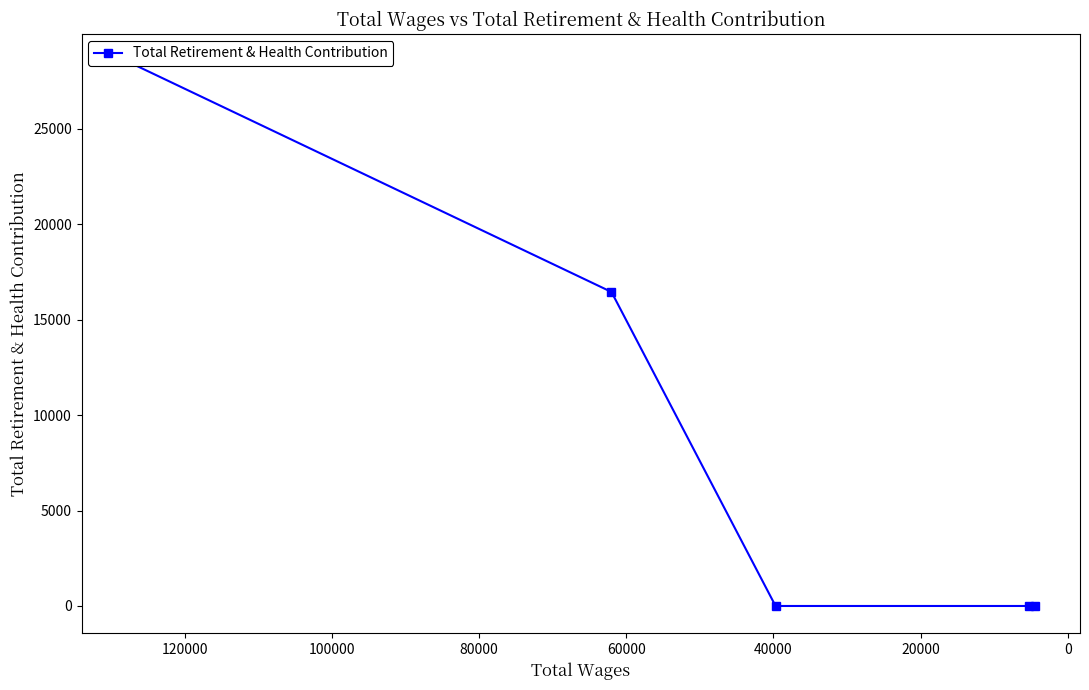

What position from the right is 0?

4